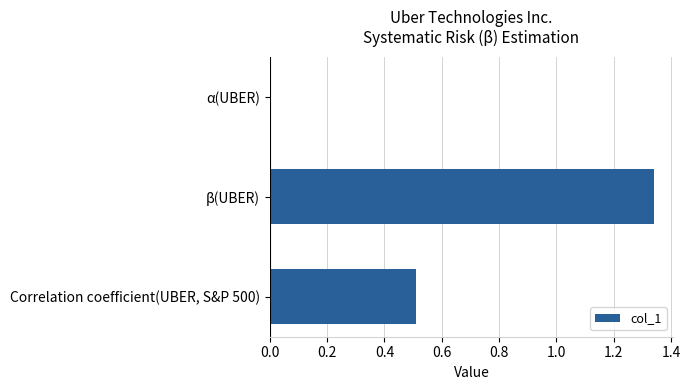

Which category has the highest value across all series?

β(UBER)